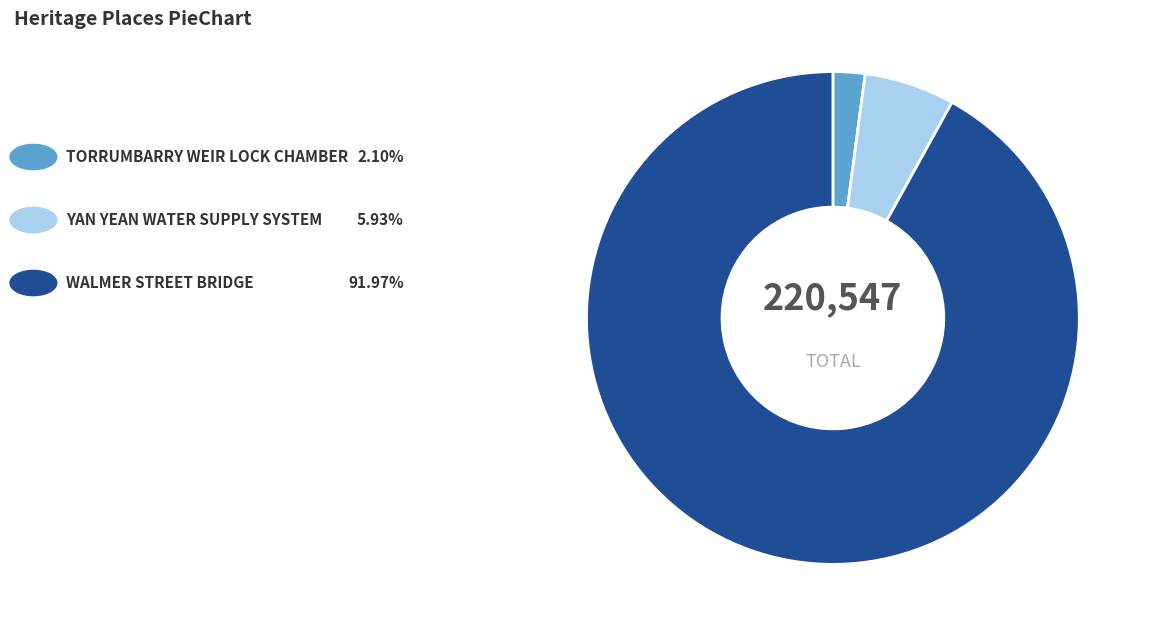

Is there any slice that represents more than half of the pie?

Yes